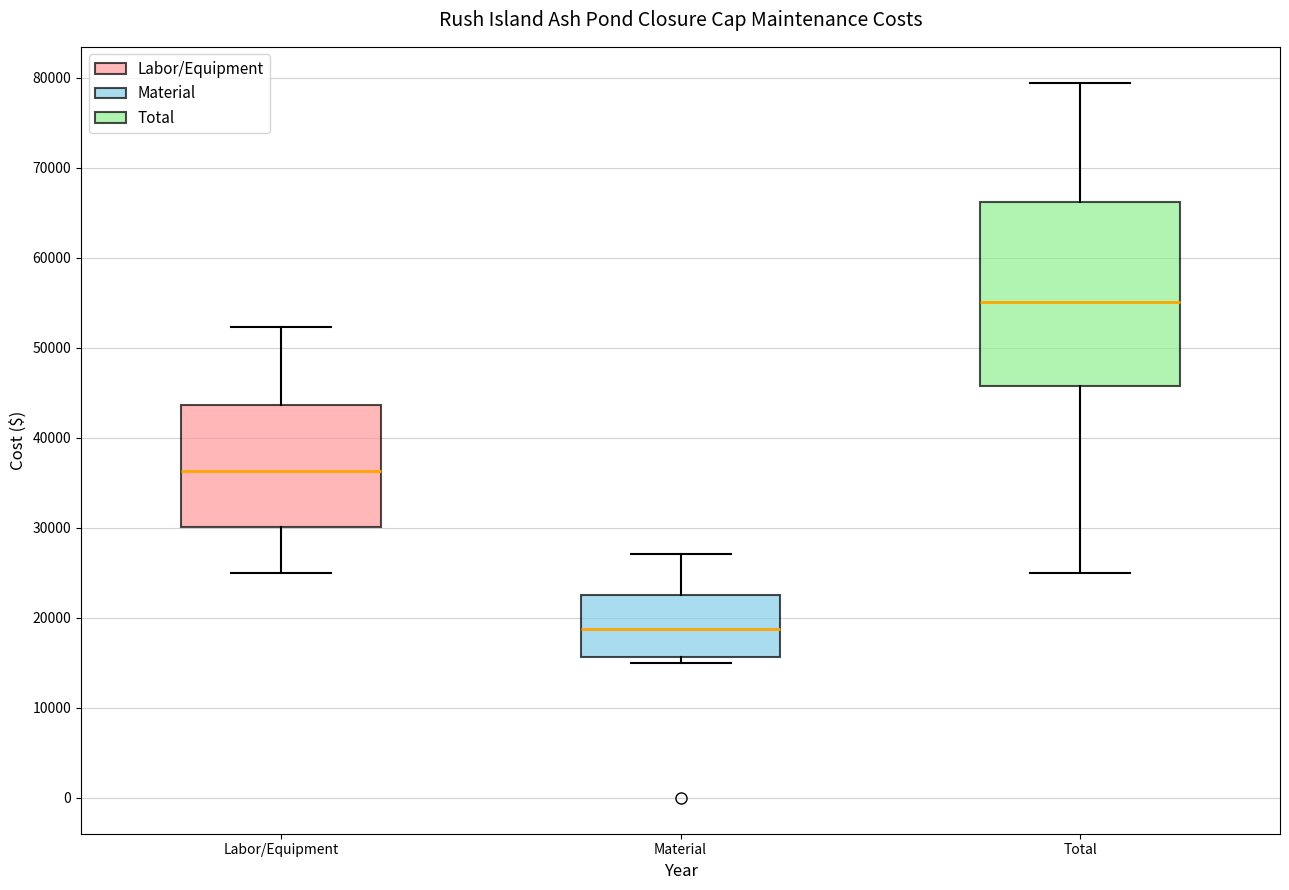

Where is the lower edge of the box for Labor/Equipment on the y-axis? The values are not printed on the chart, so give them approximately, as read against the axis.

30000